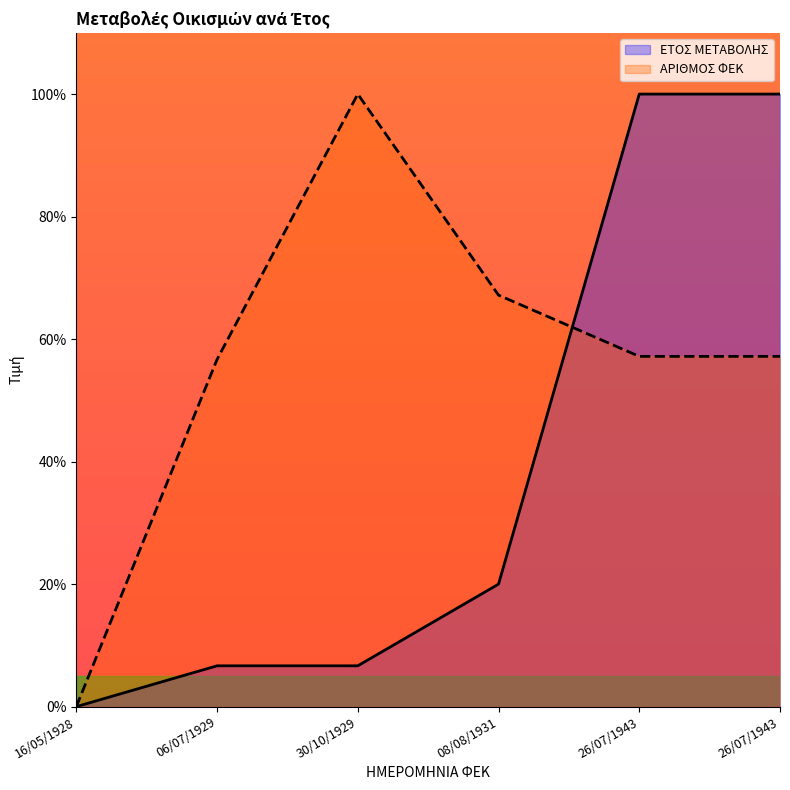

How many times do ΑΡΙΘΜΟΣ ΦΕΚ and ΕΤΟΣ ΜΕΤΑΒΟΛΗΣ cross each other?

1